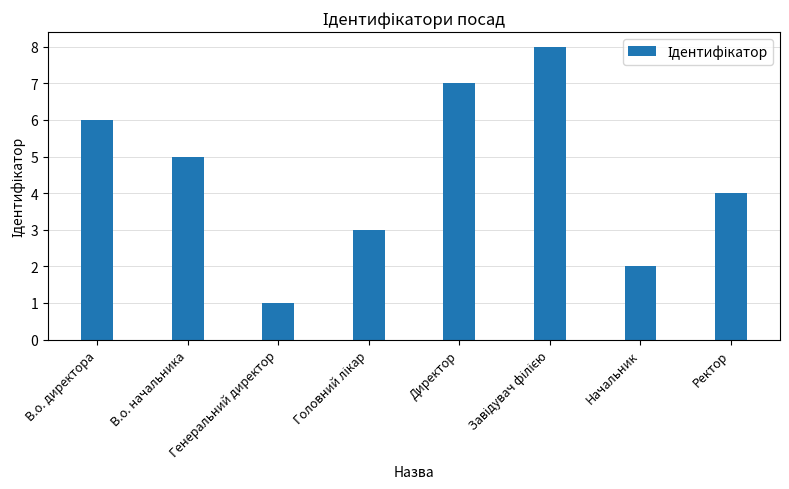

Count the number of data series in this chart.

1